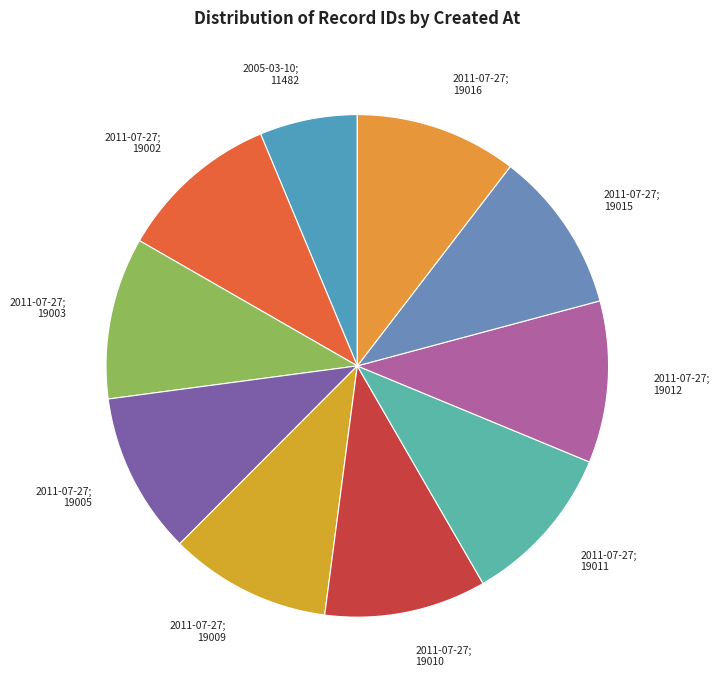

What is the ratio of the value at 2005-03-10; 11482 to the value at 2011-07-27; 19015?

0.6